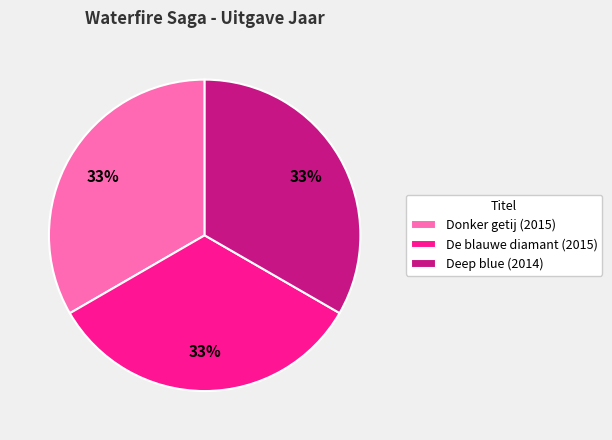

True or false: Donker getij (2015) accounts for 46% of the total.

False